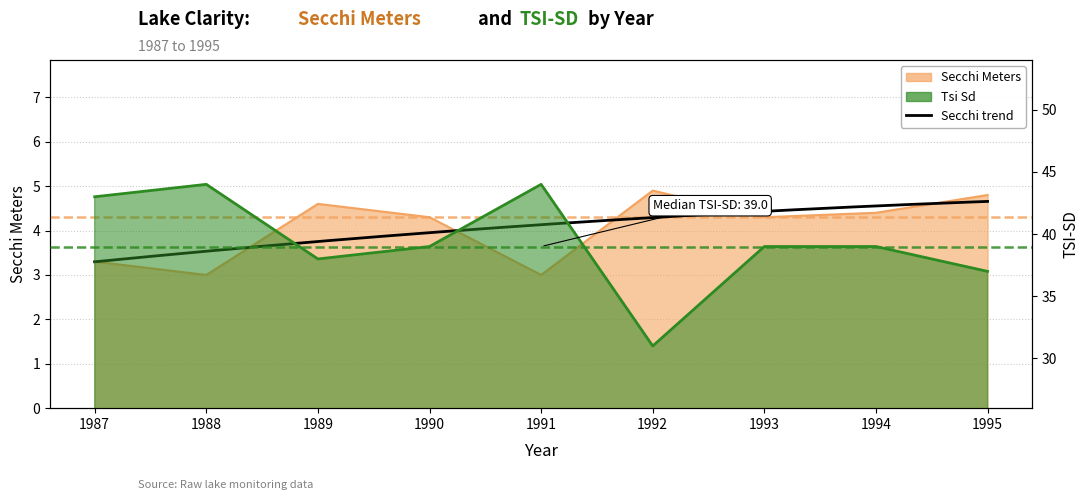

Reading right to left, list all the values displayed in this chart.

Secchi Meters: 1995=4.8	1994=4.4	1993=4.3	1992=4.9	1991=3.0	1990=4.3	1989=4.6	1988=3.0	1987=3.3
Tsi Sd: 1995=37.0	1994=39.0	1993=39.0	1992=31.0	1991=44.0	1990=39.0	1989=38.0	1988=44.0	1987=43.0